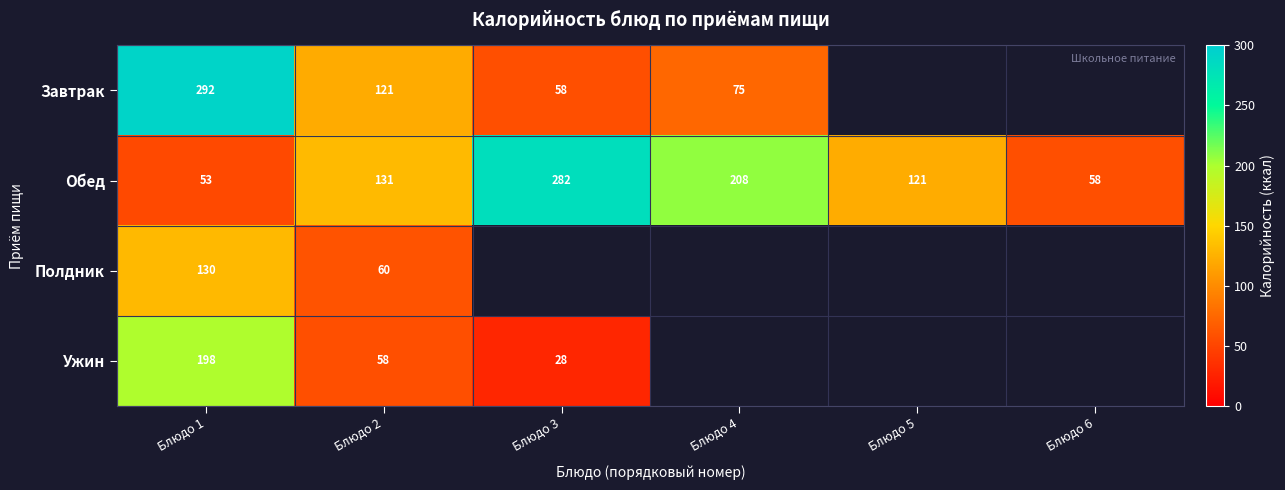

How many data points in Обед are less than 131?

3